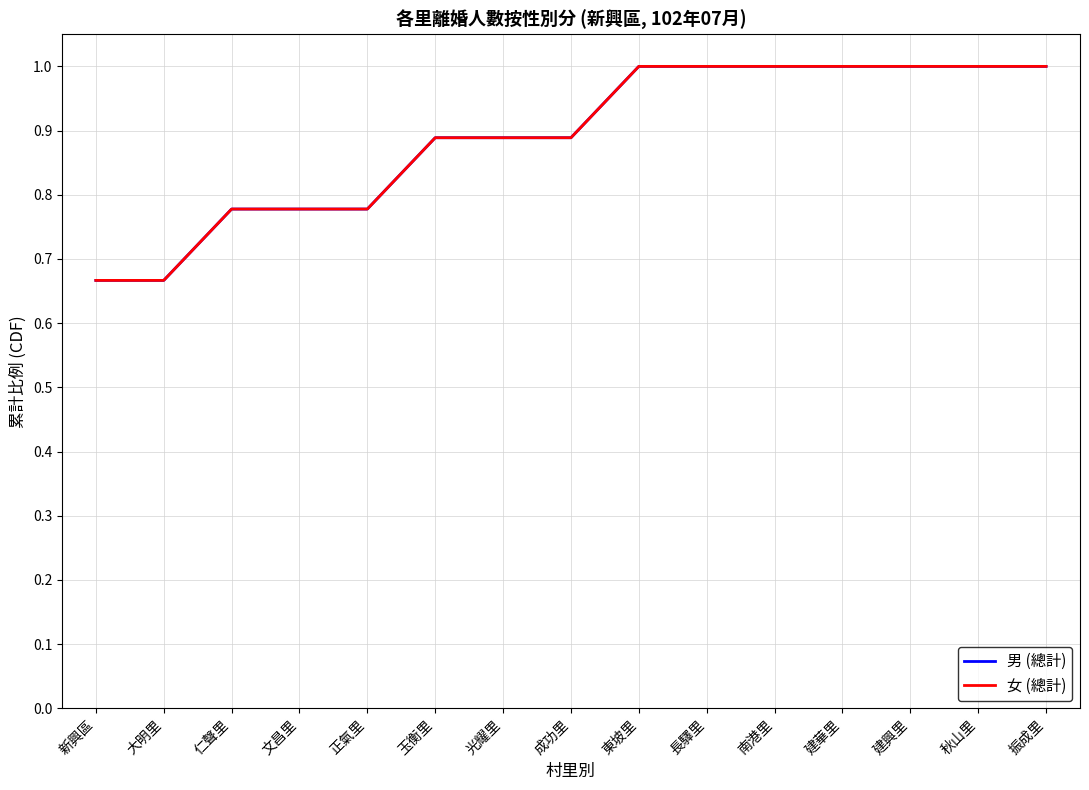

Reading left to right, list all the values displayed in this chart.

男 (總計): 新興區=0.7	大明里=0.7	仁聲里=0.8	文昌里=0.8	正氣里=0.8	玉衡里=0.9	光耀里=0.9	成功里=0.9	東坡里=1.0	長驛里=1.0	南港里=1.0	建華里=1.0	建興里=1.0	秋山里=1.0	振成里=1.0
女 (總計): 新興區=0.7	大明里=0.7	仁聲里=0.8	文昌里=0.8	正氣里=0.8	玉衡里=0.9	光耀里=0.9	成功里=0.9	東坡里=1.0	長驛里=1.0	南港里=1.0	建華里=1.0	建興里=1.0	秋山里=1.0	振成里=1.0